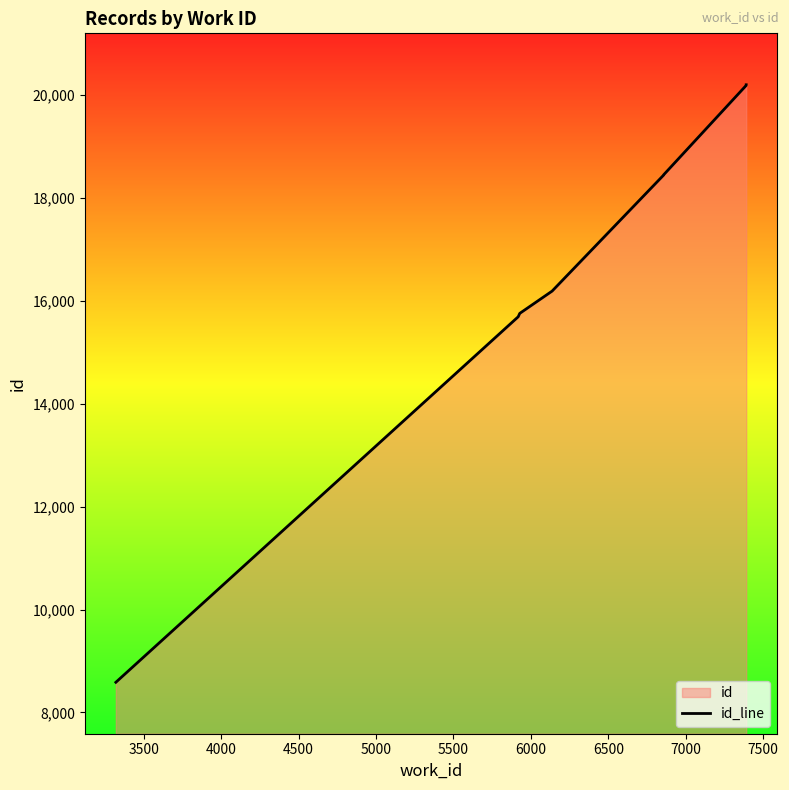

Which has a higher value, 4500 or 6500?

6500